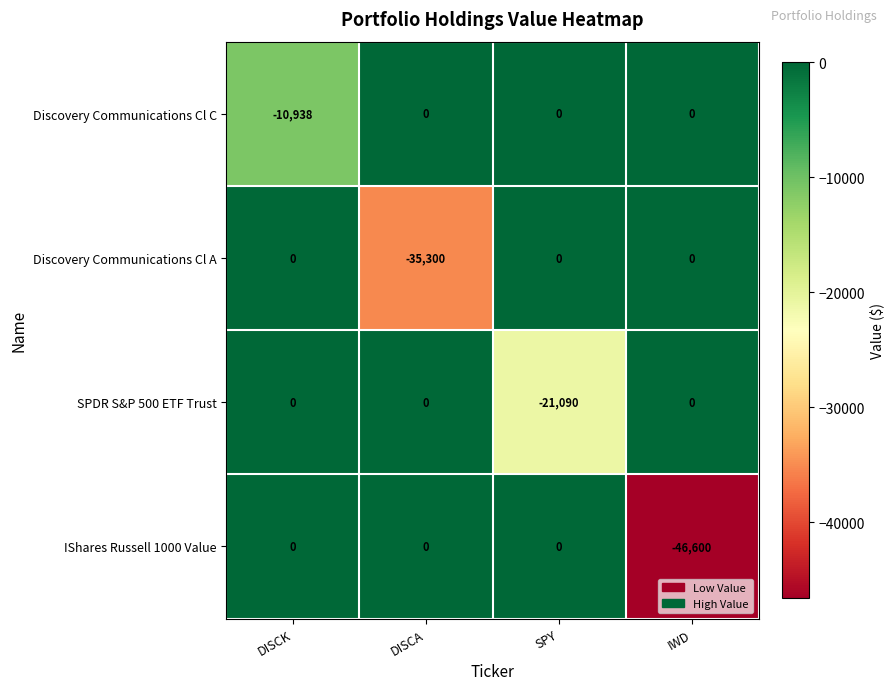

Reading left to right, extract all data points from this chart.

Discovery Communications Cl C: -10938	0	0	0
Discovery Communications Cl A: 0	-35300	0	0
SPDR S&P 500 ETF Trust: 0	0	-21090	0
IShares Russell 1000 Value: 0	0	0	-46600